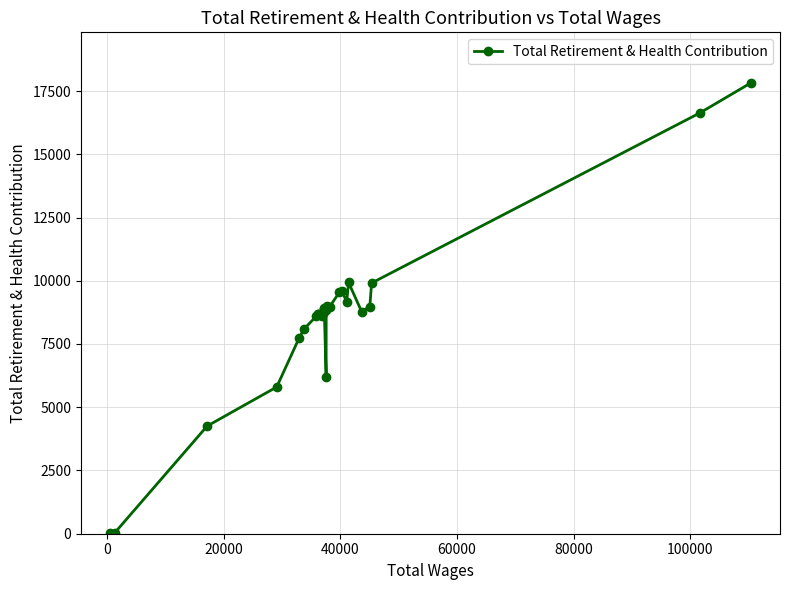

Does the chart have visible grid lines?

Yes